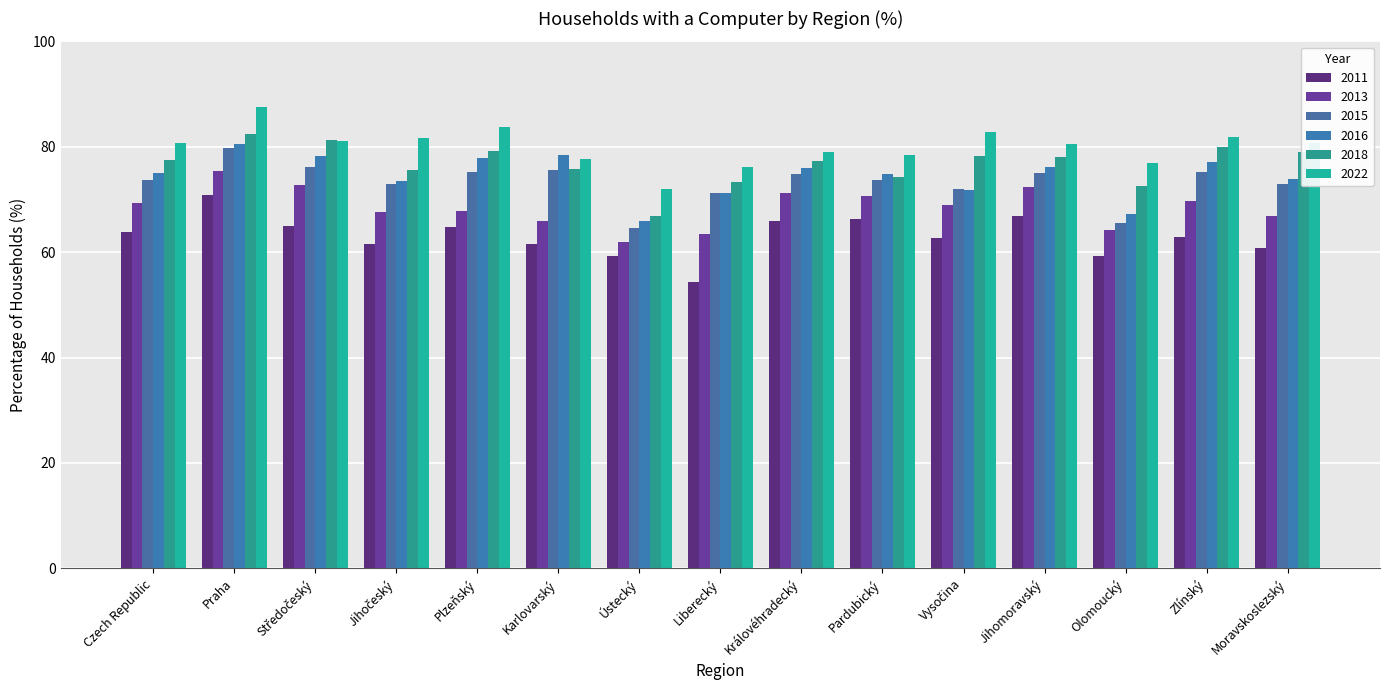

What is the average value of the 2015 series?

73.2